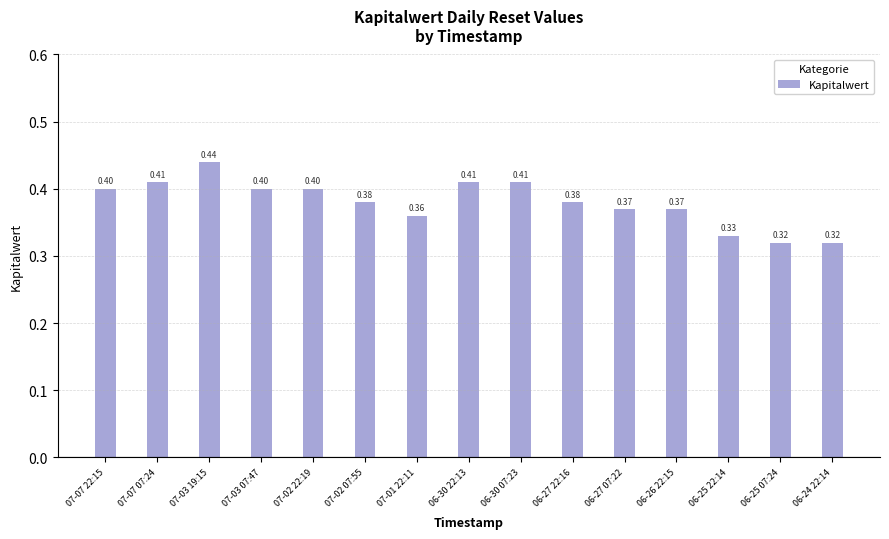

Is it true that the value at 07-07 22:15 is 0.3?

False